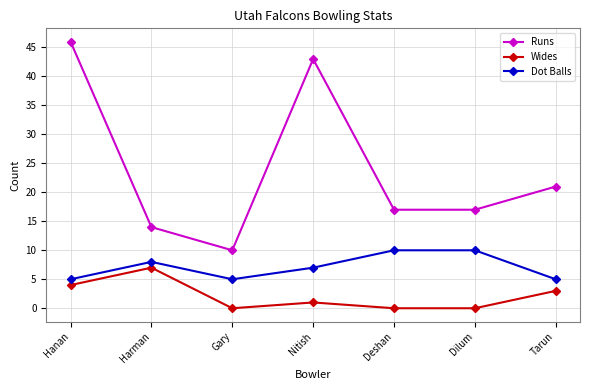

What is the sum of all Wides values?

15